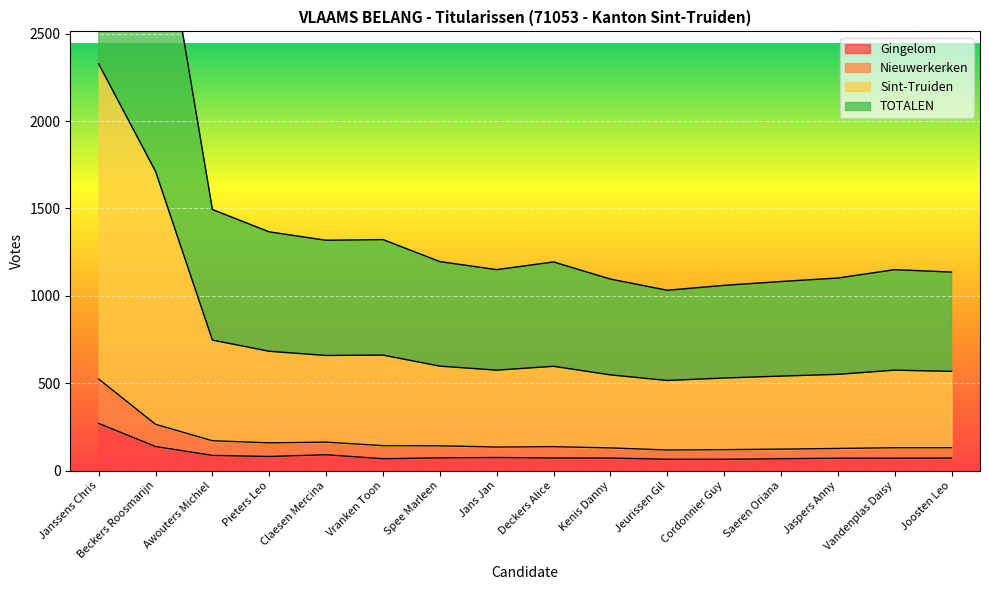

What is the lowest value of the Gingelom series?

65